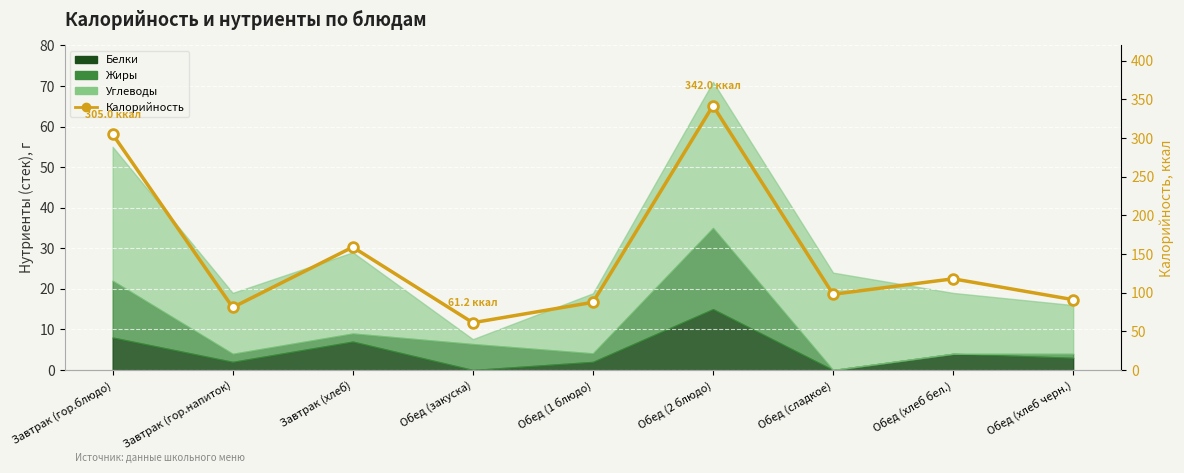

At which label is the value closest to 201?

Завтрак (хлеб)